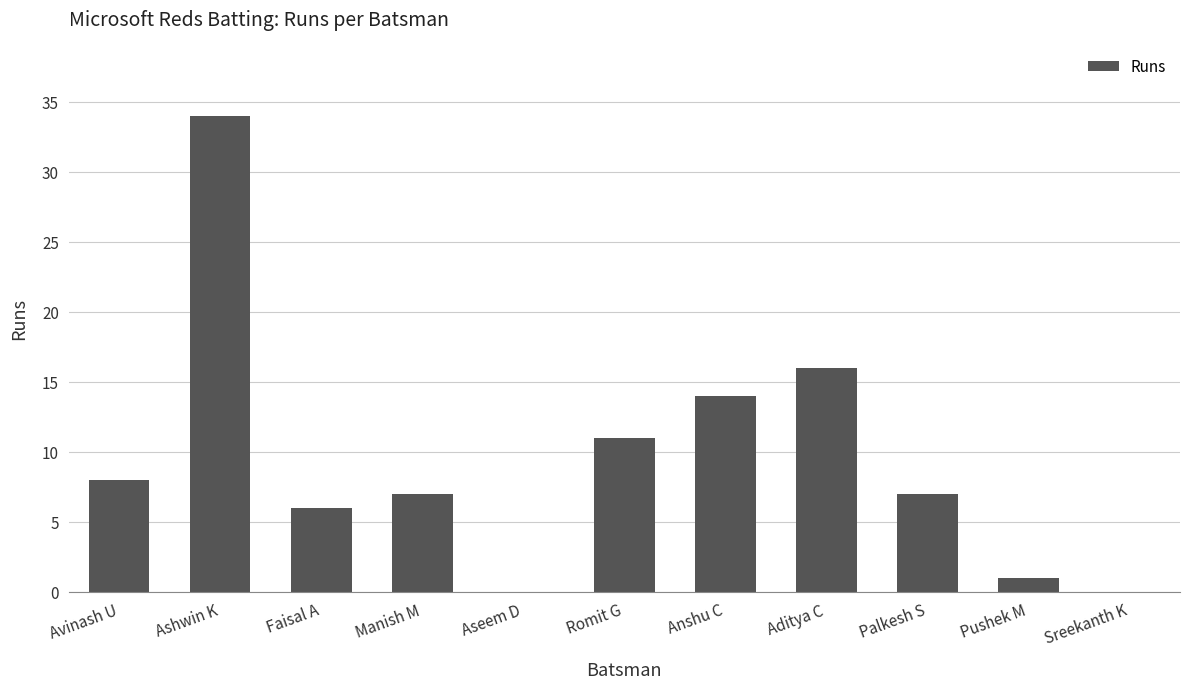

Reading left to right, list all the values displayed in this chart.

Avinash U=8	Ashwin K=34	Faisal A=6	Manish M=7	Aseem D=0	Romit G=11	Anshu C=14	Aditya C=16	Palkesh S=7	Pushek M=1	Sreekanth K=0